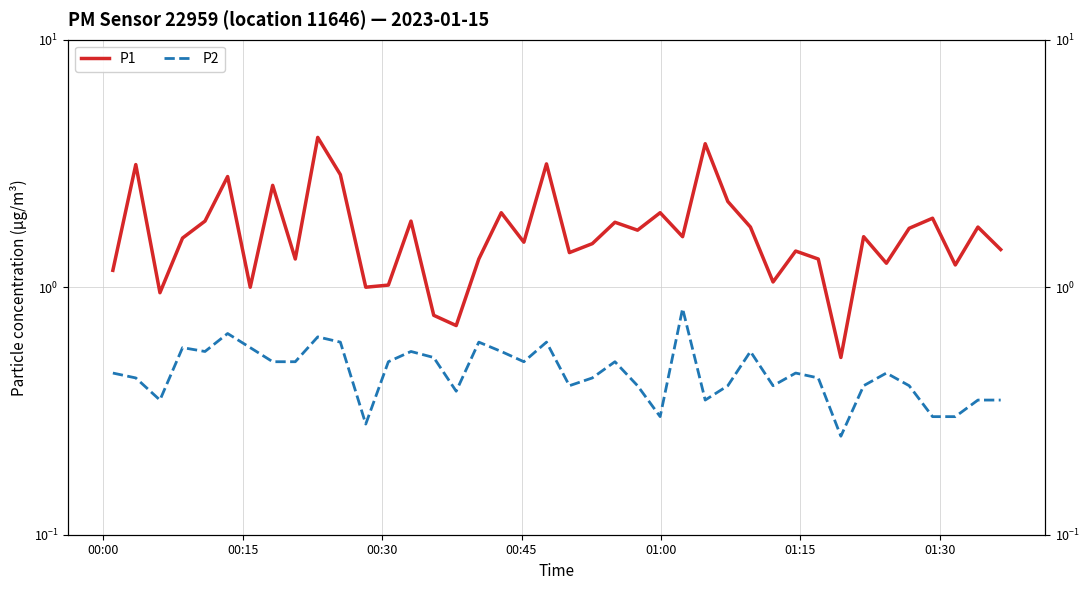

Which series has the largest total across all categories?

P1